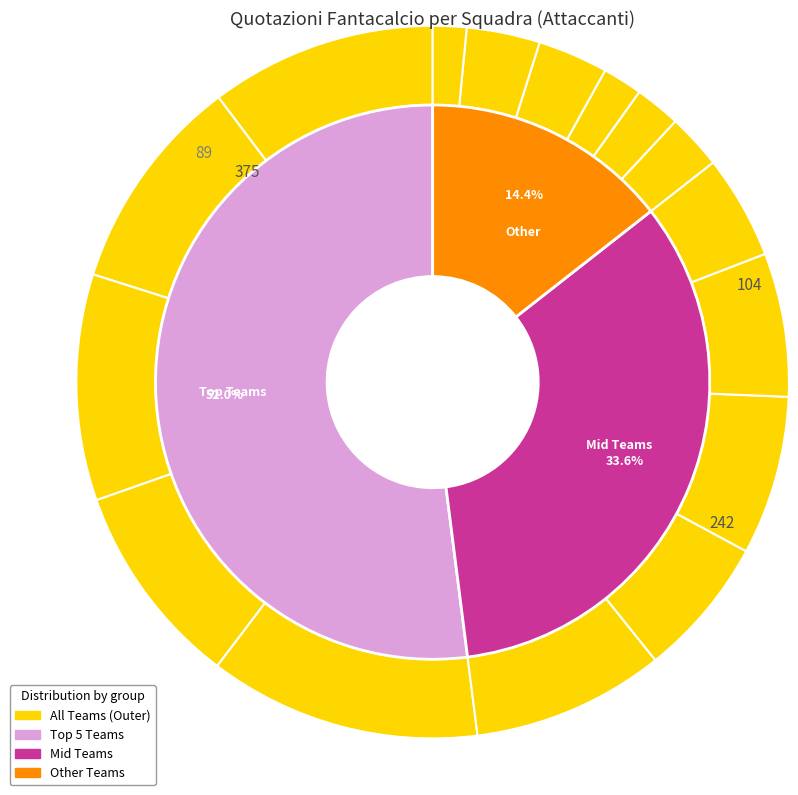

To the nearest percent, what is the difference between the largest and smallest slice percentages?

10%